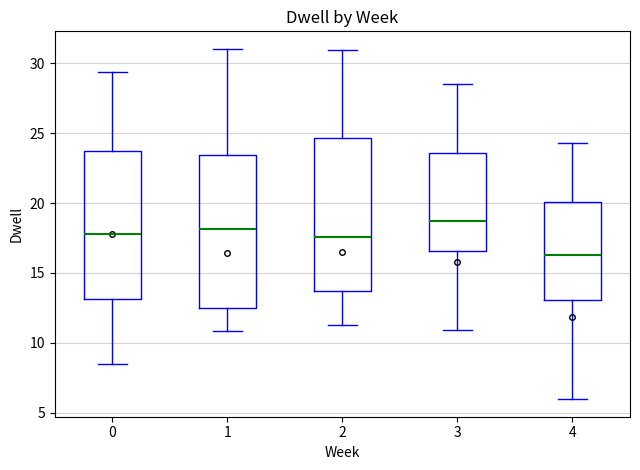

Reading left to right, transcribe this box plot: for each box, give where its median line is, the range the box spans, and where its two whiskers end, as read against the y-axis. The values are not printed on the chart, so give them approximately, as read against the axis.

0: median 18.0, box 13.0 to 23.5, whiskers 8.5 to 29.5
1: median 18.0, box 12.5 to 23.5, whiskers 11.0 to 31.0
2: median 17.5, box 13.5 to 24.5, whiskers 11.5 to 31.0
3: median 18.5, box 16.5 to 23.5, whiskers 11.0 to 28.5
4: median 16.5, box 13.0 to 20.0, whiskers 6.0 to 24.5